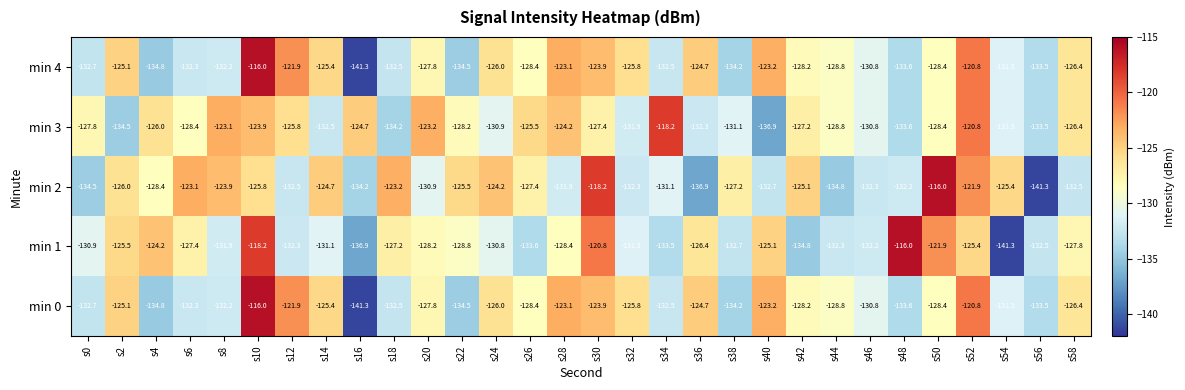

True or false: min 2 has a value of -76.8 at s28.

False